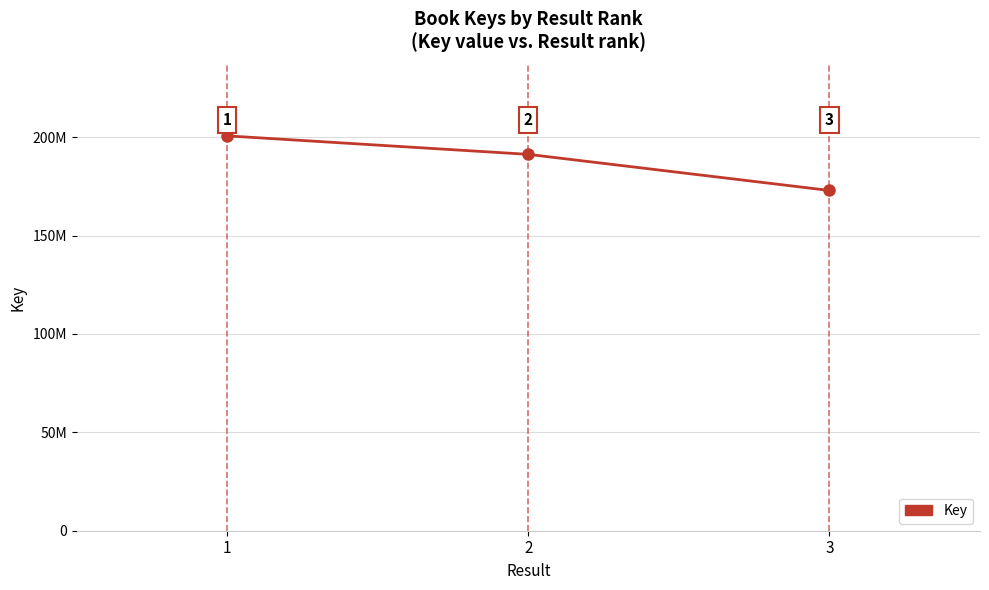

The value at 2 is 56458443. True or false?

False